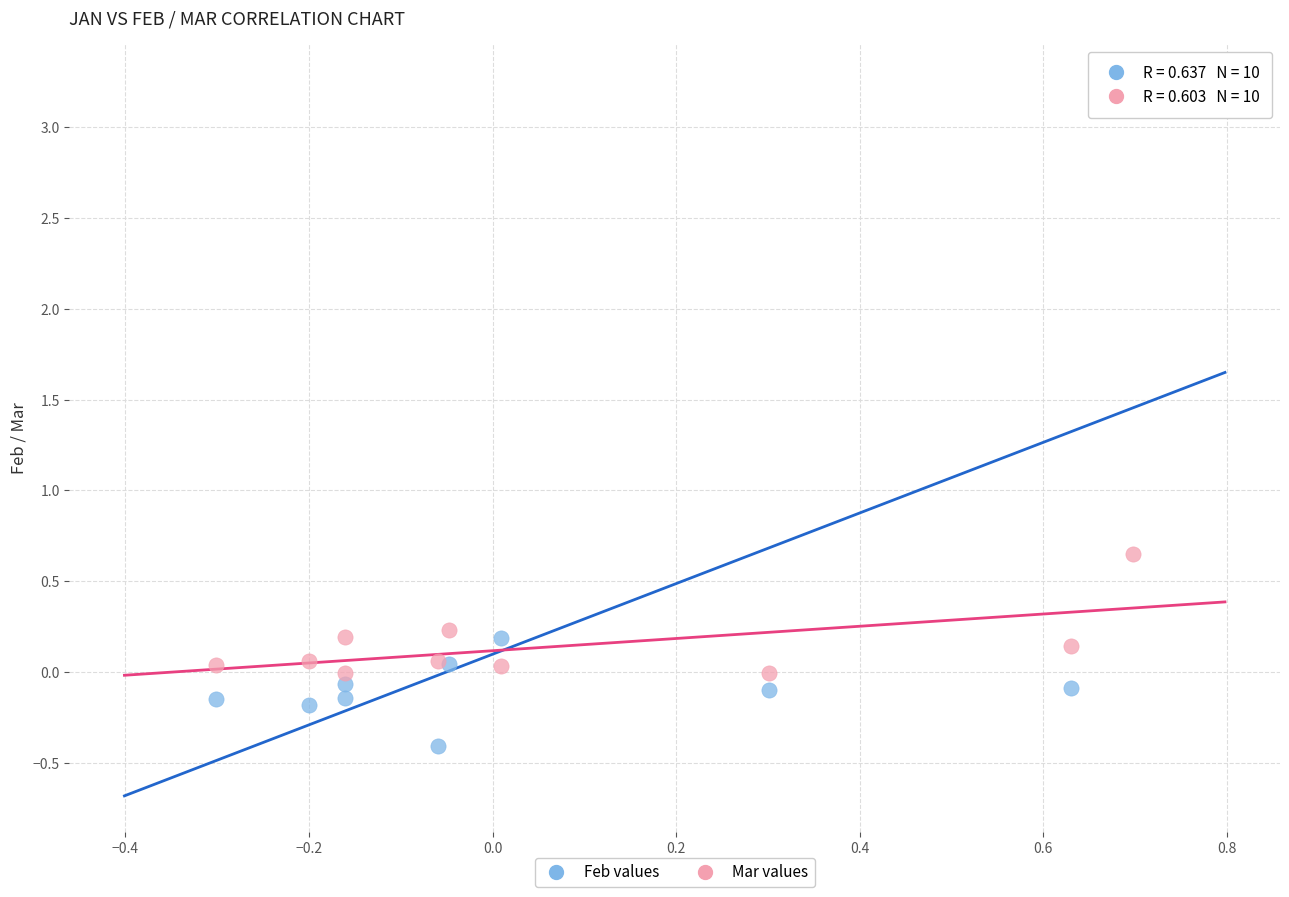

Which series reaches the minimum Y coordinate?

Feb values